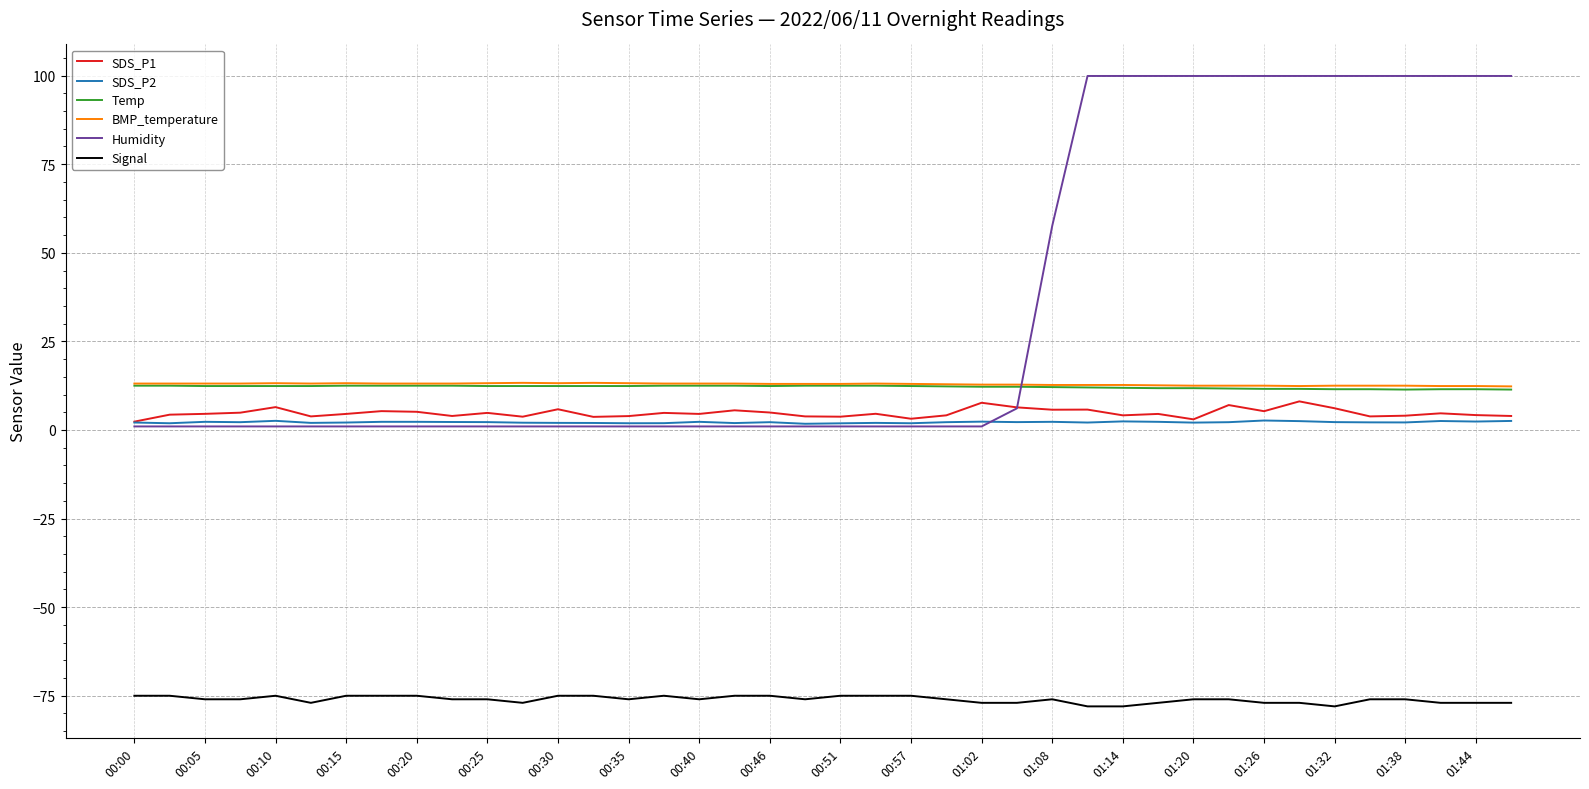

How many lines are shown in the chart?

6